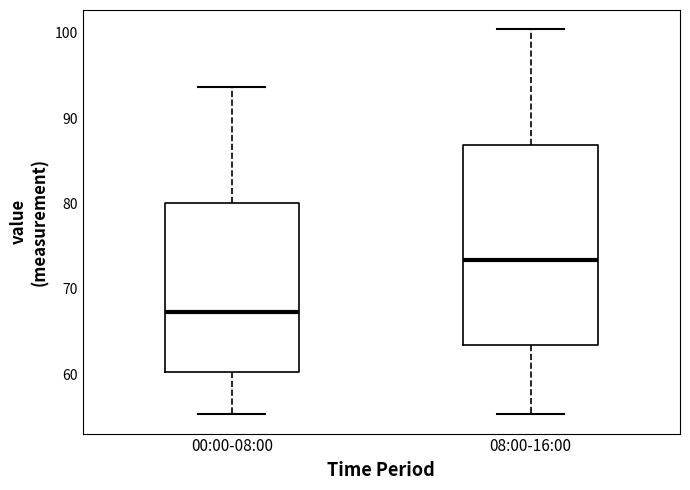

Which box is the tallest, from its lower edge to its upper edge?

08:00-16:00